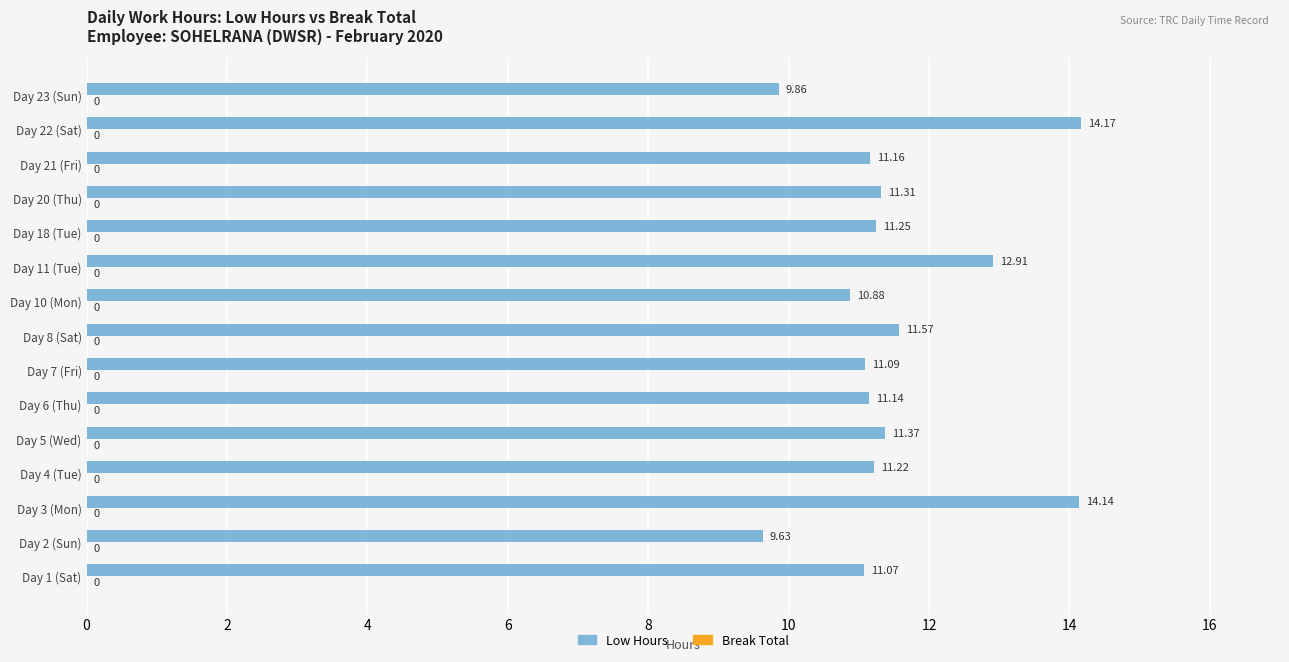

What is the ratio of the value at Day 3 (Mon) to the value at Day 6 (Thu)?

1.3